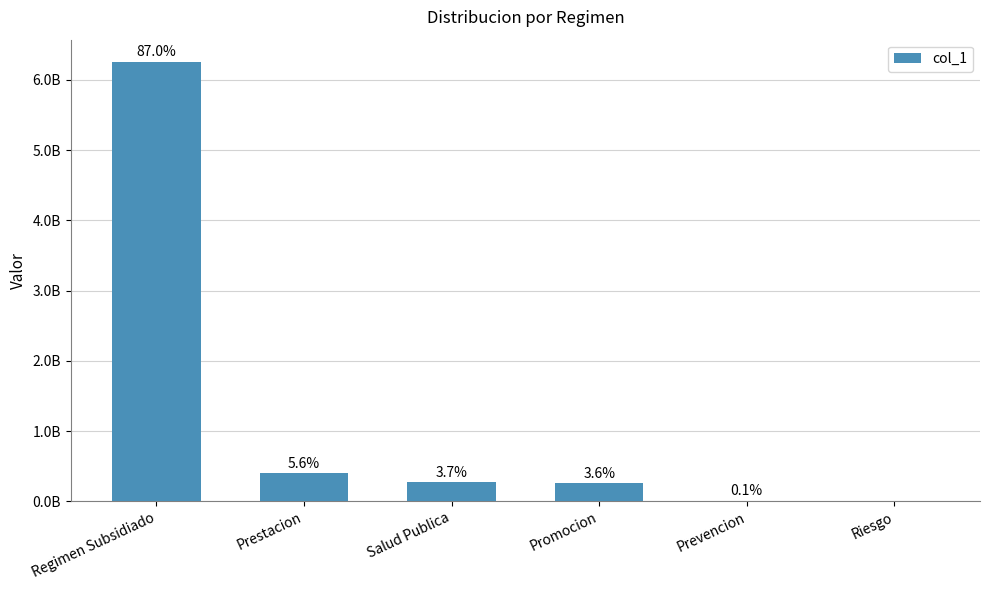

What is the average value?

1199041877